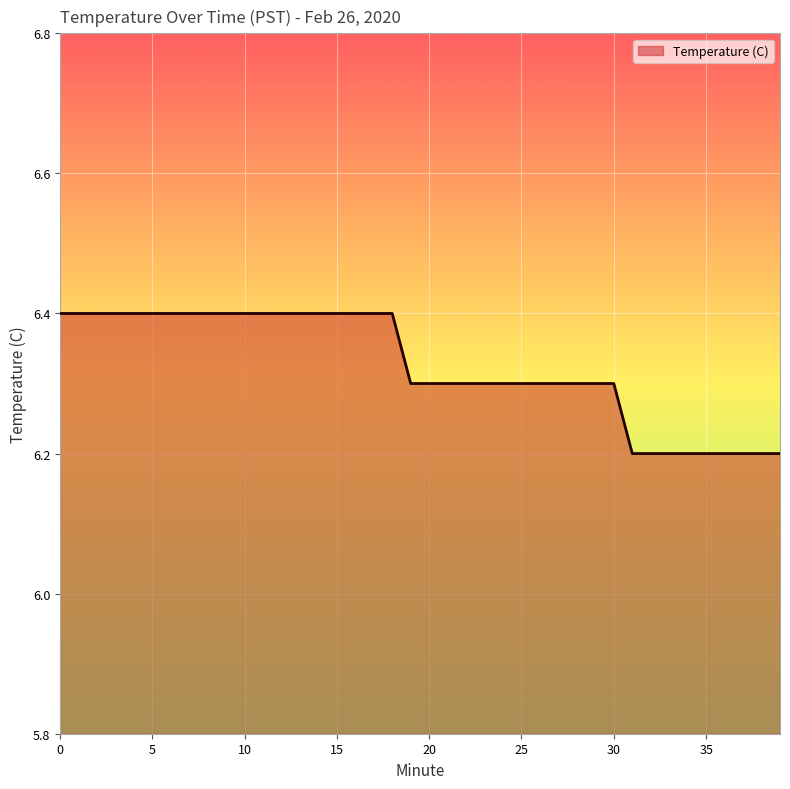

Count the values in the range 6 to 7.

40